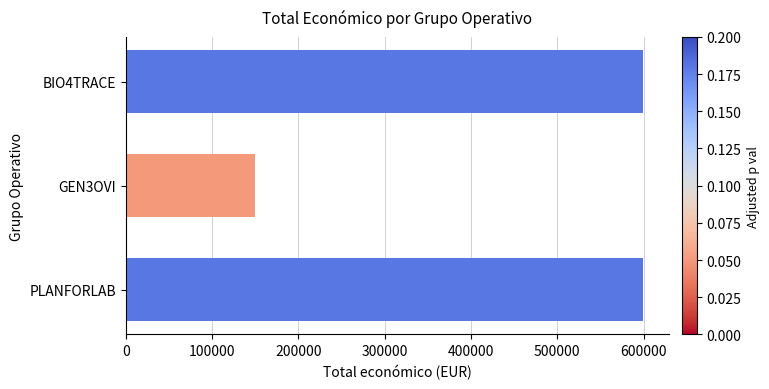

What is the minimum value shown in the chart?

150000